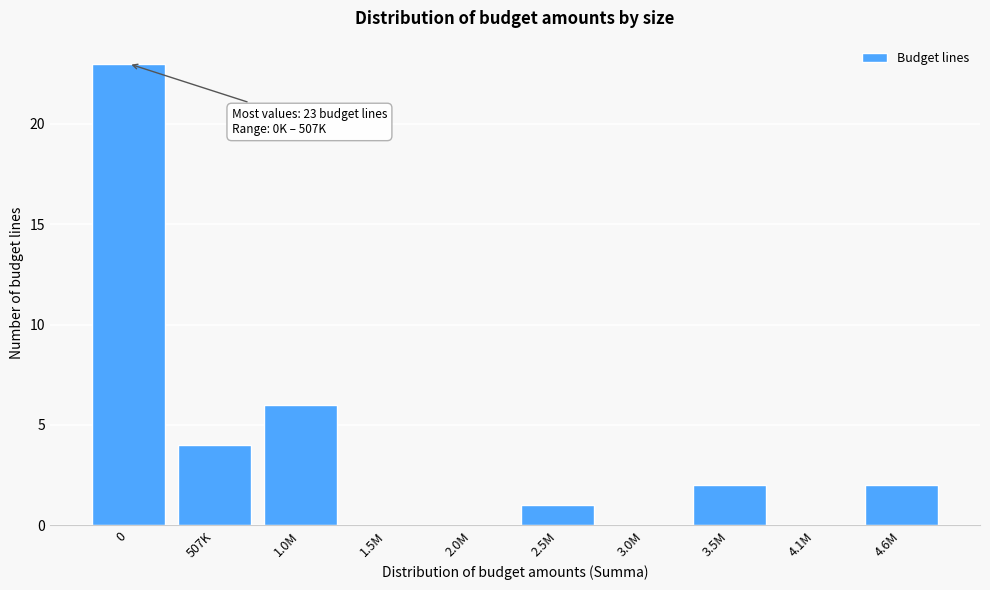

Reading left to right, transcribe all the data shown in this chart.

0=23	507K=4	1.0M=6	1.5M=0	2.0M=0	2.5M=1	3.0M=0	3.5M=2	4.1M=0	4.6M=2